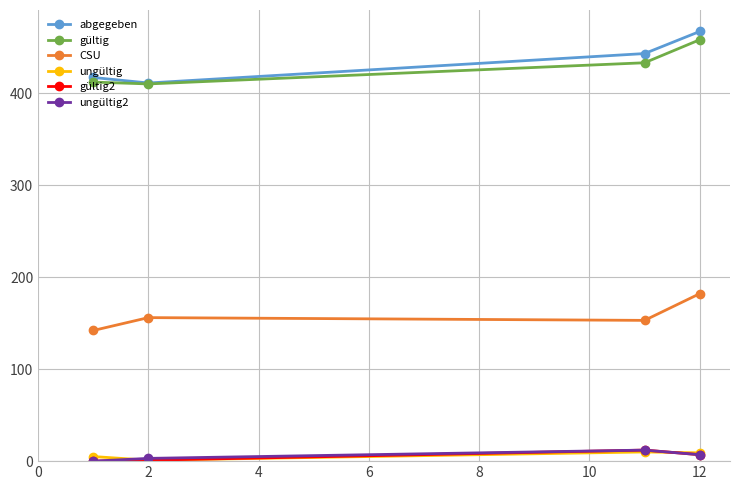

How many interior local peaks does the ungültig2 series have?

1